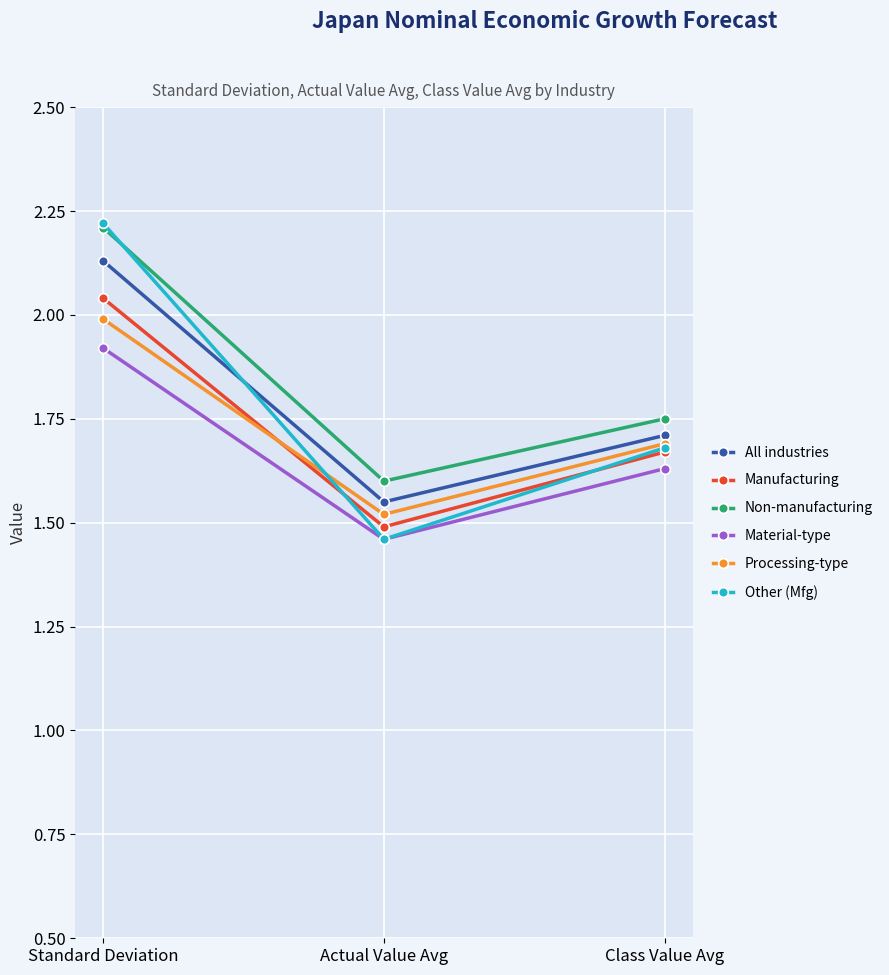

What position from the left is Class Value Avg?

3